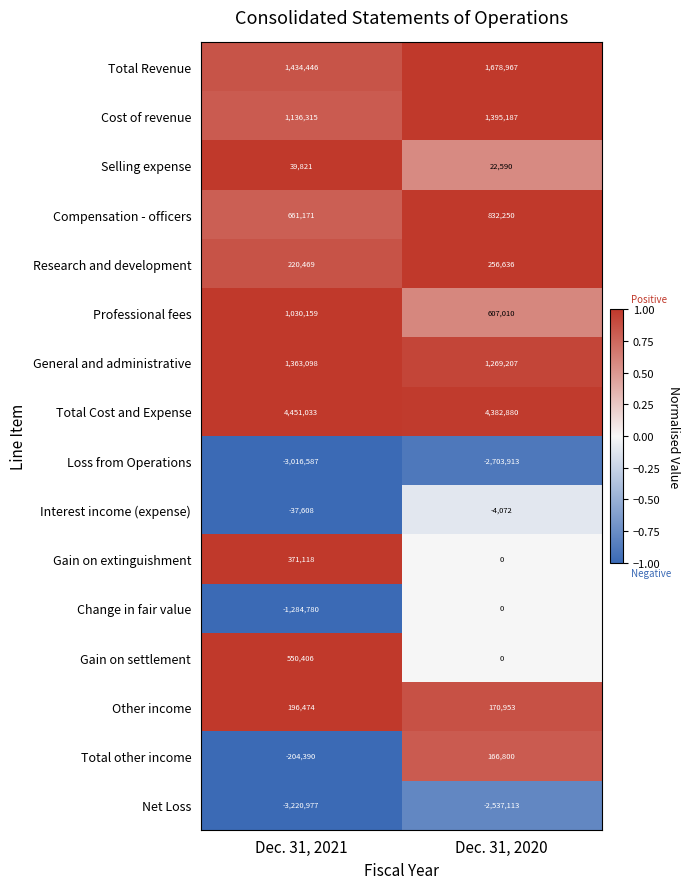

What value does the Total other income series have at Dec. 31, 2020, to the nearest 50?

166800